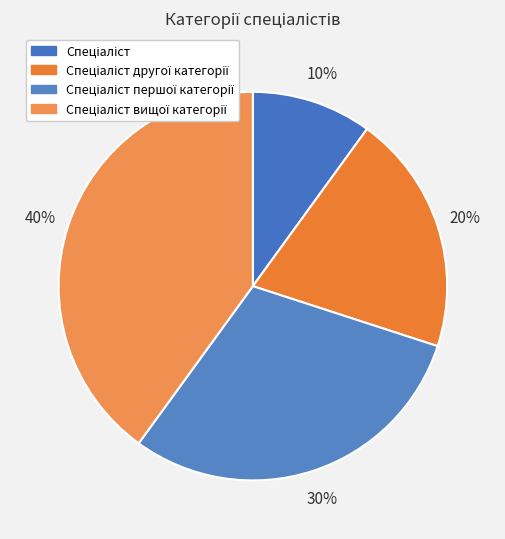

Does any single category account for the majority?

No